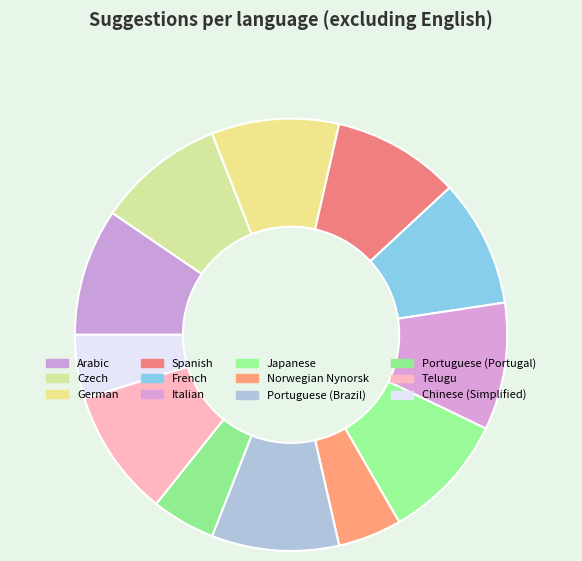

Which slice is the largest?

Arabic